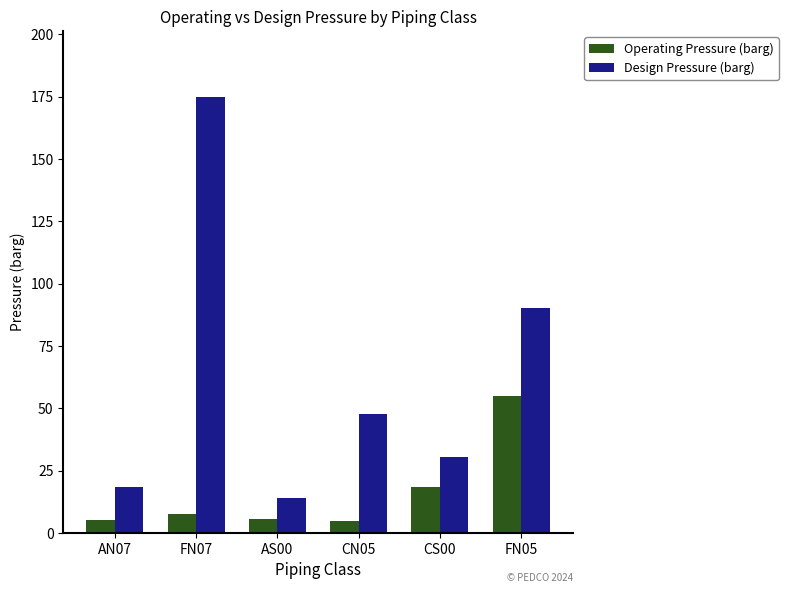

Where is Operating Pressure (barg) nearest to the value 29?

CS00